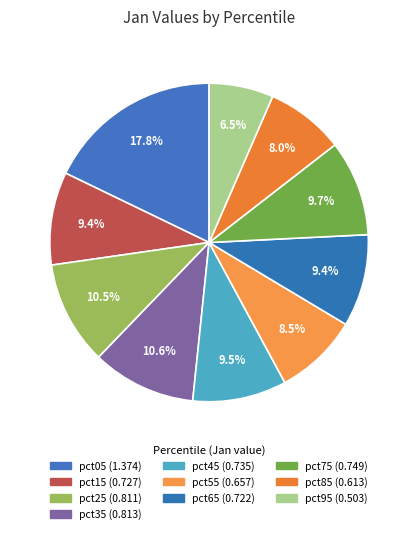

Rank the categories by value from lowest to highest.

pct95, pct85, pct55, pct65, pct15, pct45, pct75, pct25, pct35, pct05